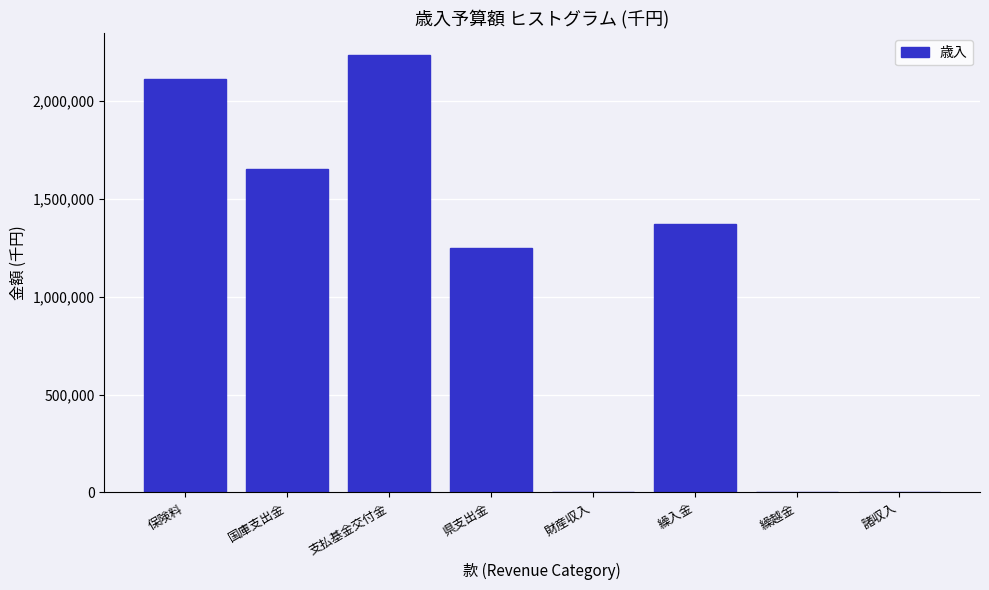

What is the sum of all values?

8616335